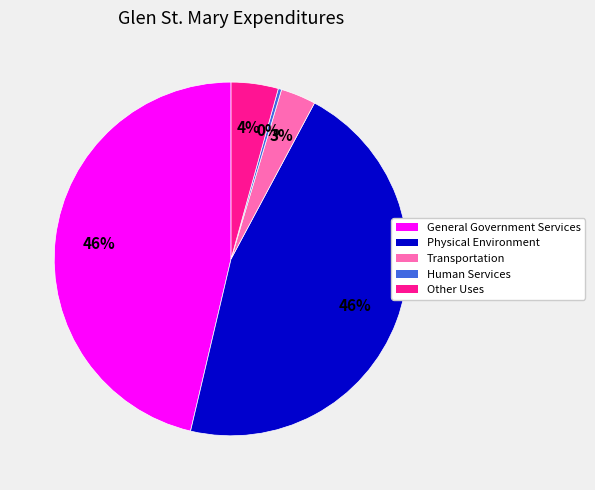

How many slices are in this pie chart?

5